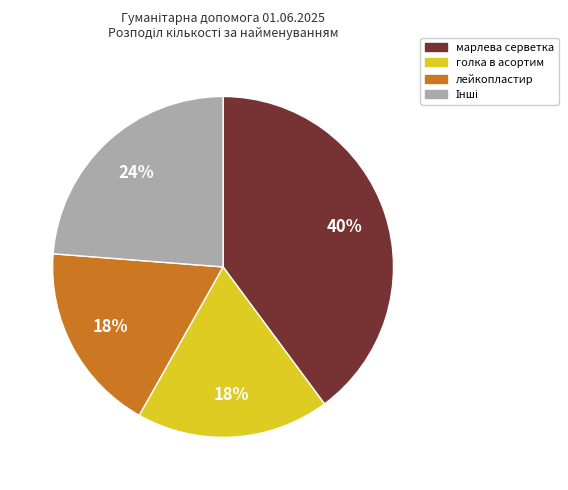

To the nearest percent, what is the difference between the largest and smallest slice percentages?

22%